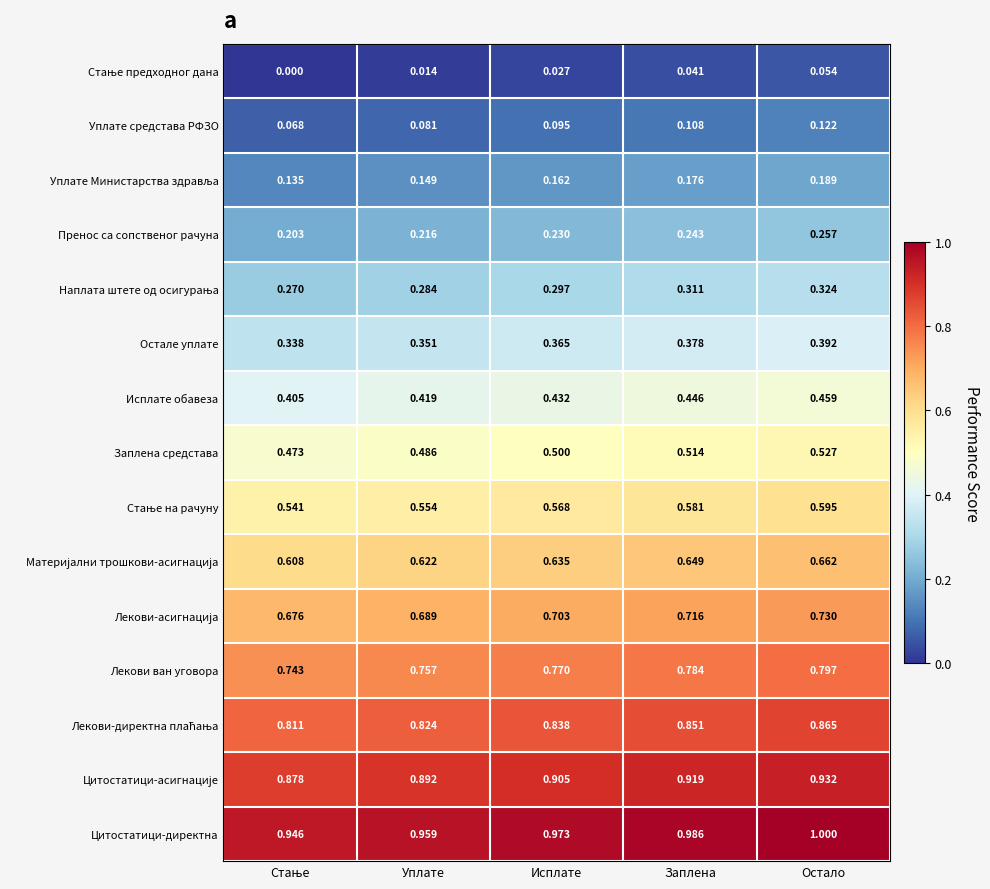

At which category is the sum across all series the highest?

Остало